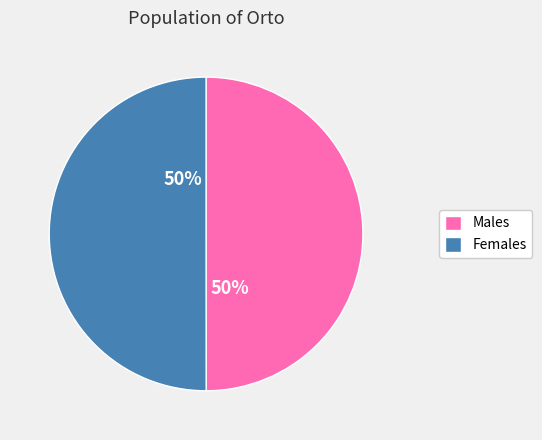

What is the ratio of the value at Females to the value at Males?

1.0